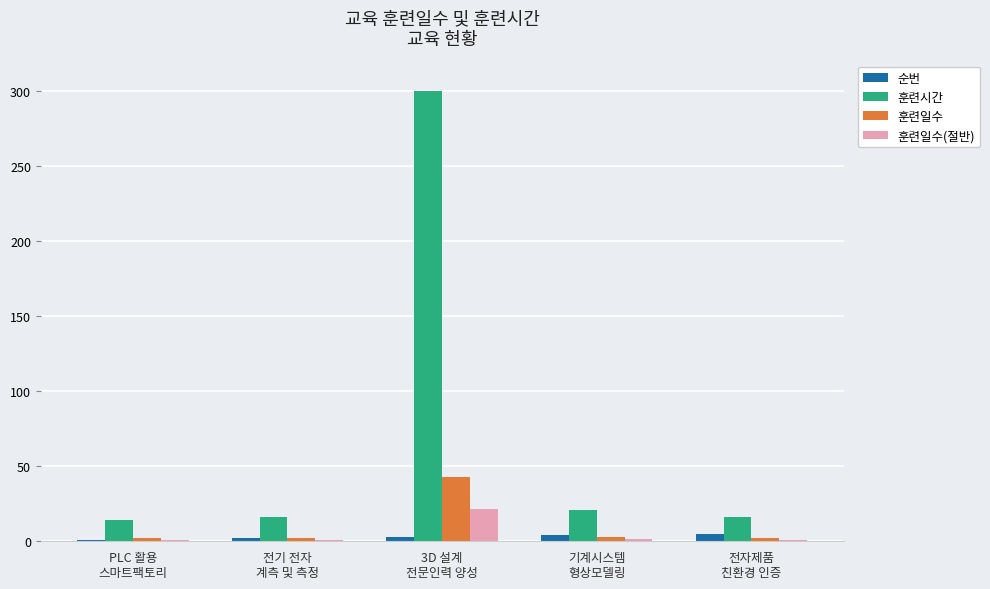

How many values in the 훈련시간 series are below 16?

1